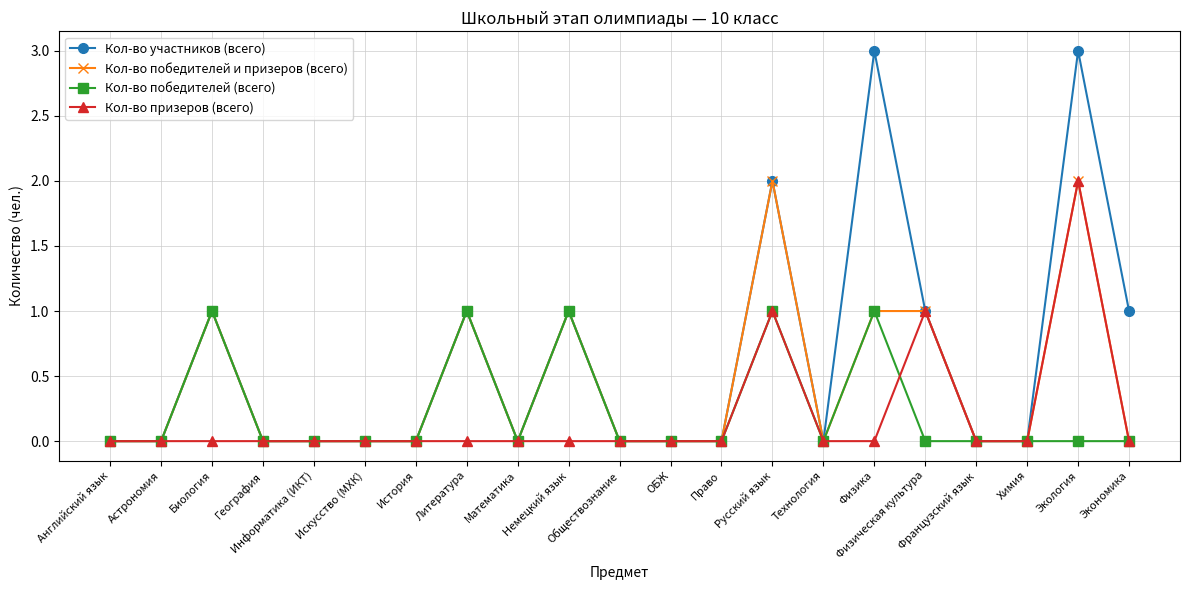

Reading left to right, extract all data points from this chart.

Кол-во участников (всего): 0	0	1	0	0	0	0	1	0	1	0	0	0	2	0	3	1	0	0	3	1
Кол-во победителей и призеров (всего): 0	0	1	0	0	0	0	1	0	1	0	0	0	2	0	1	1	0	0	2	0
Кол-во победителей (всего): 0	0	1	0	0	0	0	1	0	1	0	0	0	1	0	1	0	0	0	0	0
Кол-во призеров (всего): 0	0	0	0	0	0	0	0	0	0	0	0	0	1	0	0	1	0	0	2	0